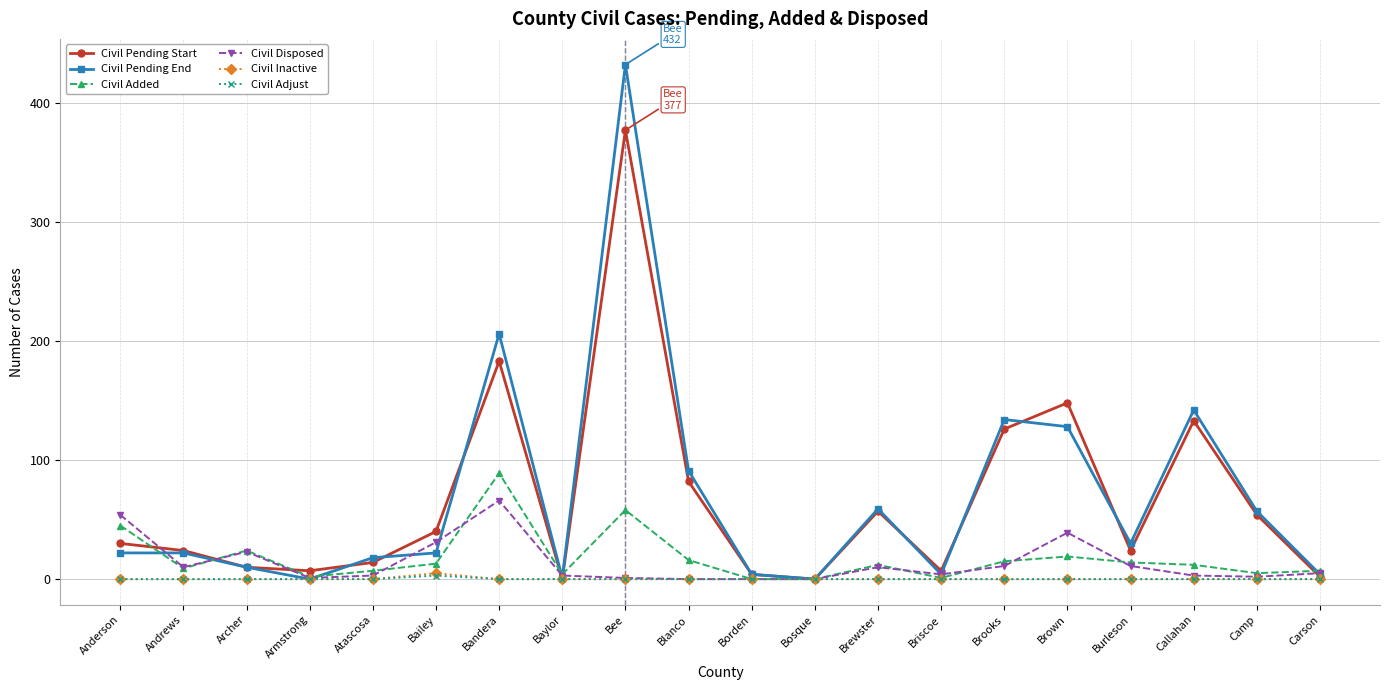

At which label does Civil Pending End reach its peak?

Bee